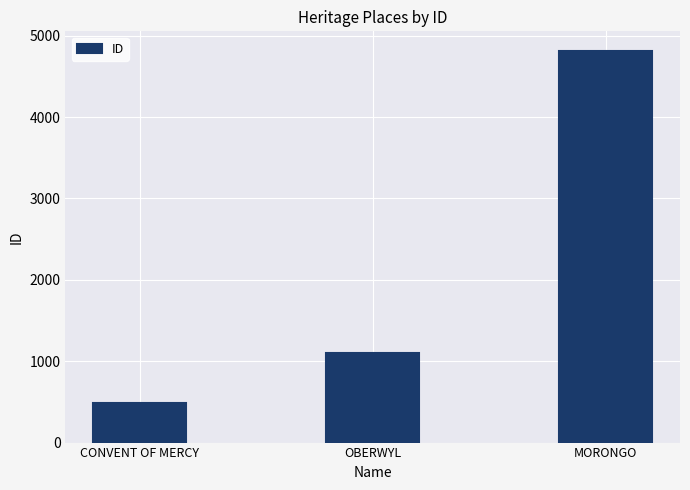

Reading left to right, extract all data points from this chart.

CONVENT OF MERCY=482	OBERWYL=1099	MORONGO=4813